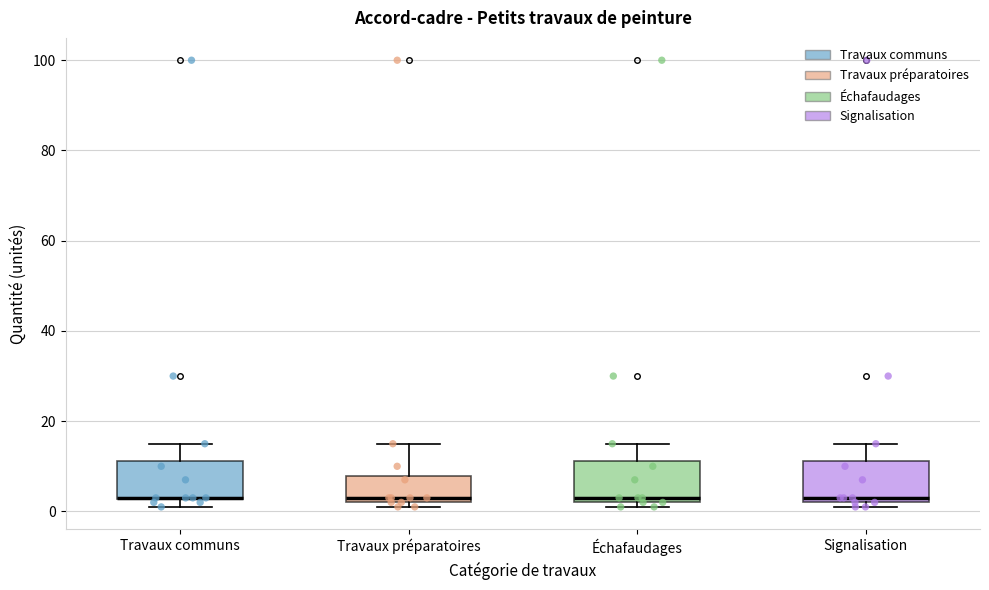

Reading left to right, read every box against the y-axis: the position of its median line, the range the box covers, and the ends of its whiskers. The values are not printed on the chart, so give them approximately, as read against the axis.

Travaux communs: median 4 (drawn on the box's lower edge), box 2 to 12, whiskers 2 (just below the box's lower edge) to 16
Travaux préparatoires: median 4, box 2 to 8, whiskers 2 (just below the box's lower edge) to 16
Échafaudages: median 4, box 2 to 12, whiskers 2 (just below the box's lower edge) to 16
Signalisation: median 4, box 2 to 12, whiskers 2 (just below the box's lower edge) to 16